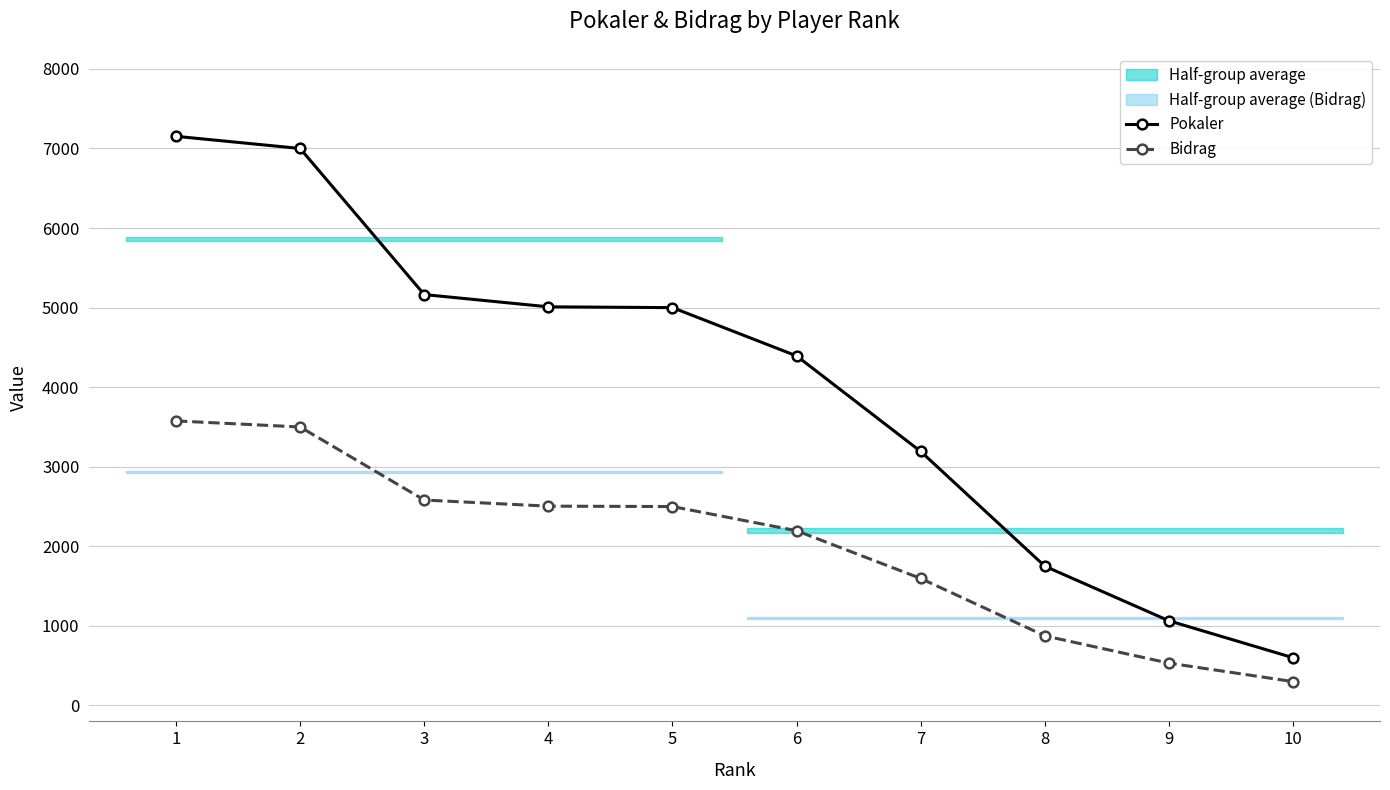

What is the average value of the Bidrag series?

2016